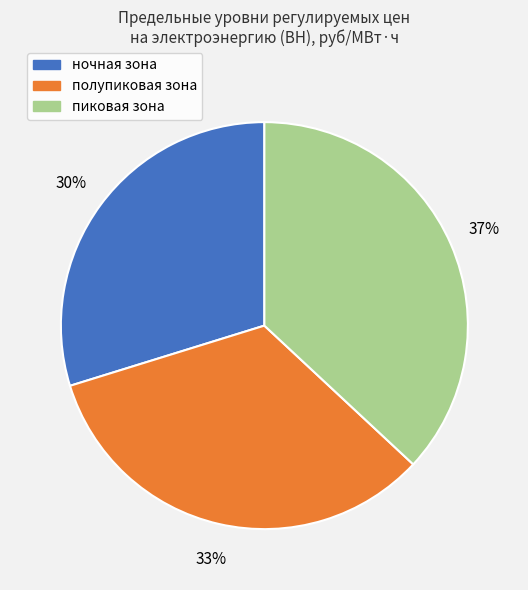

Rank the categories by value from lowest to highest.

ночная зона, полупиковая зона, пиковая зона